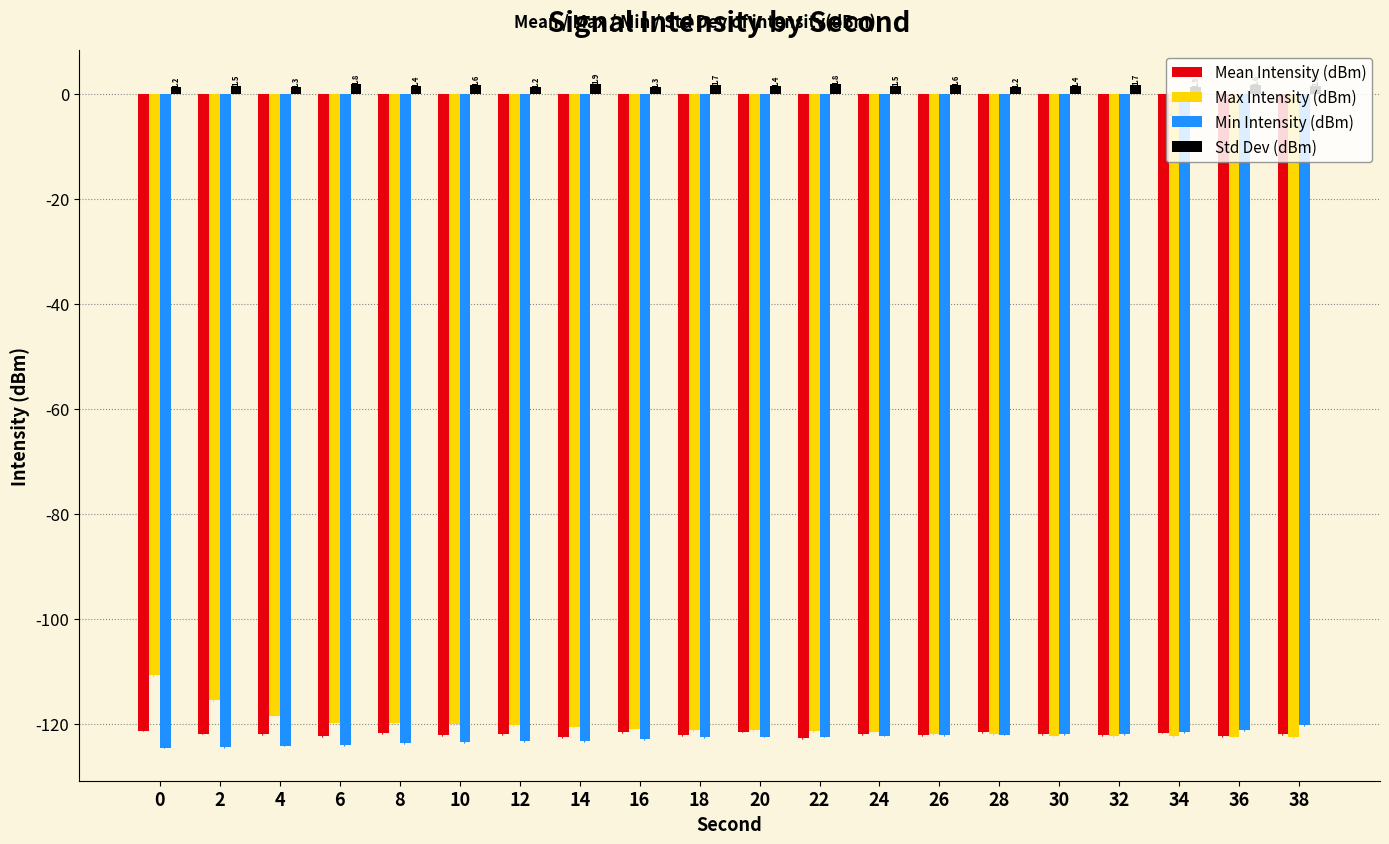

What is the maximum value for Min Intensity (dBm)?

-120.2